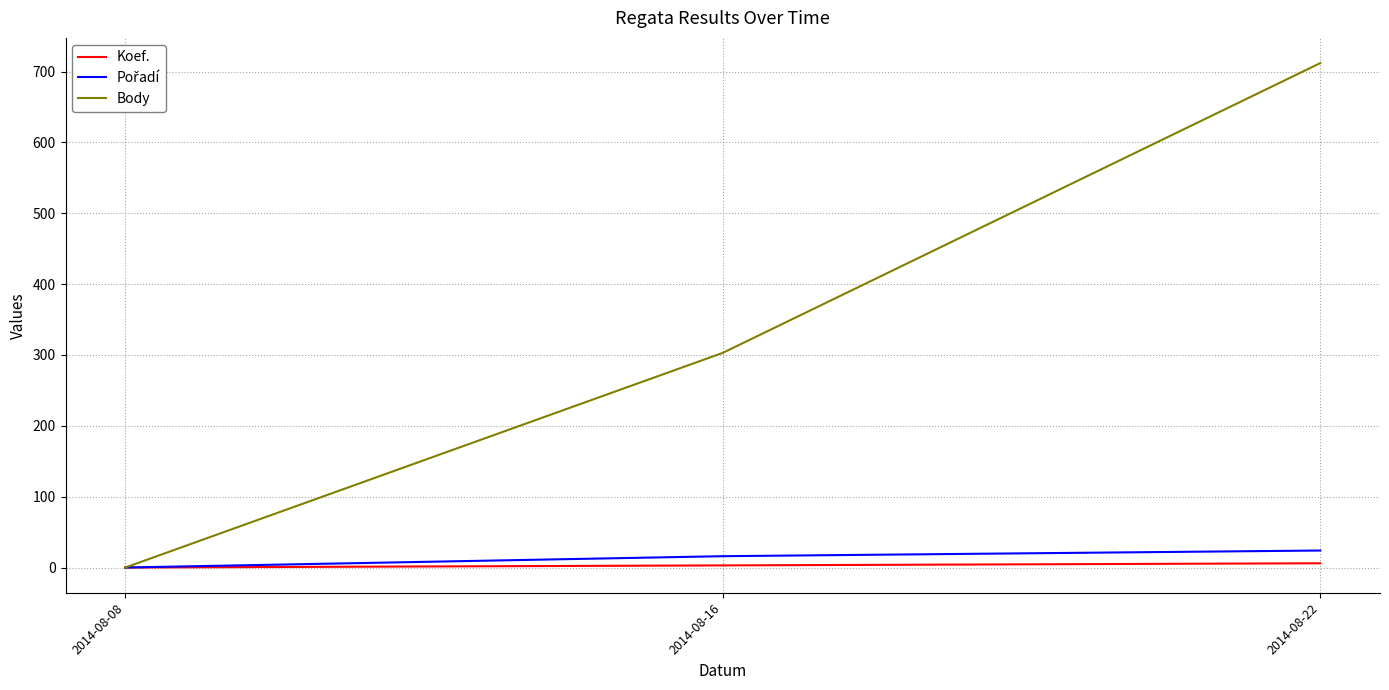

True or false: Koef. has a value of 3 at 2014-08-16.

True